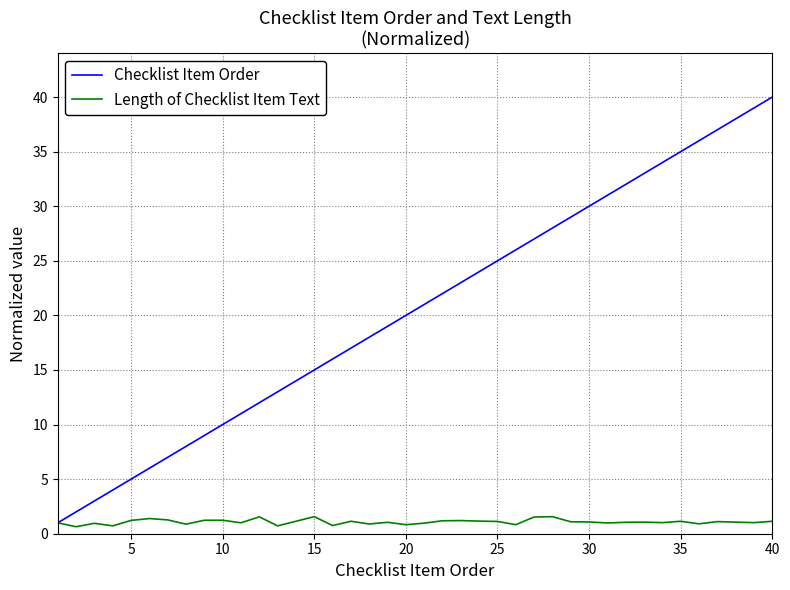

How many lines are shown in the chart?

2